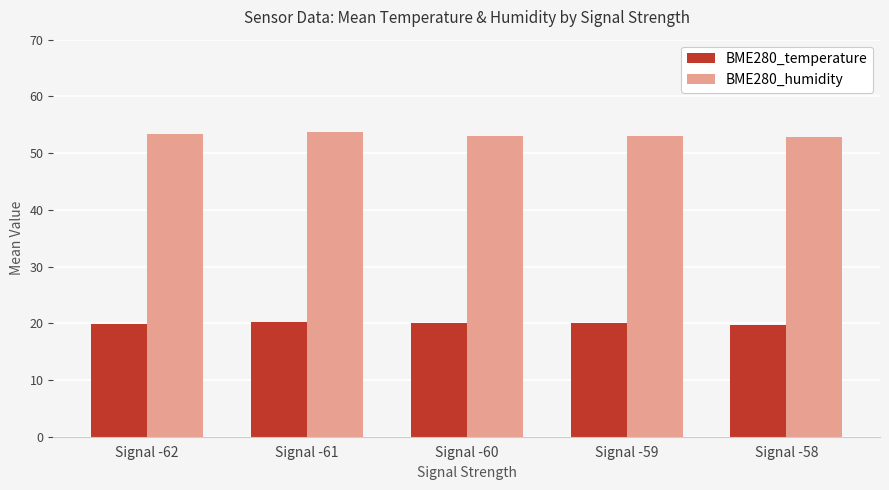

What is the value of the BME280_temperature bar at the 4th from the left?

20.1